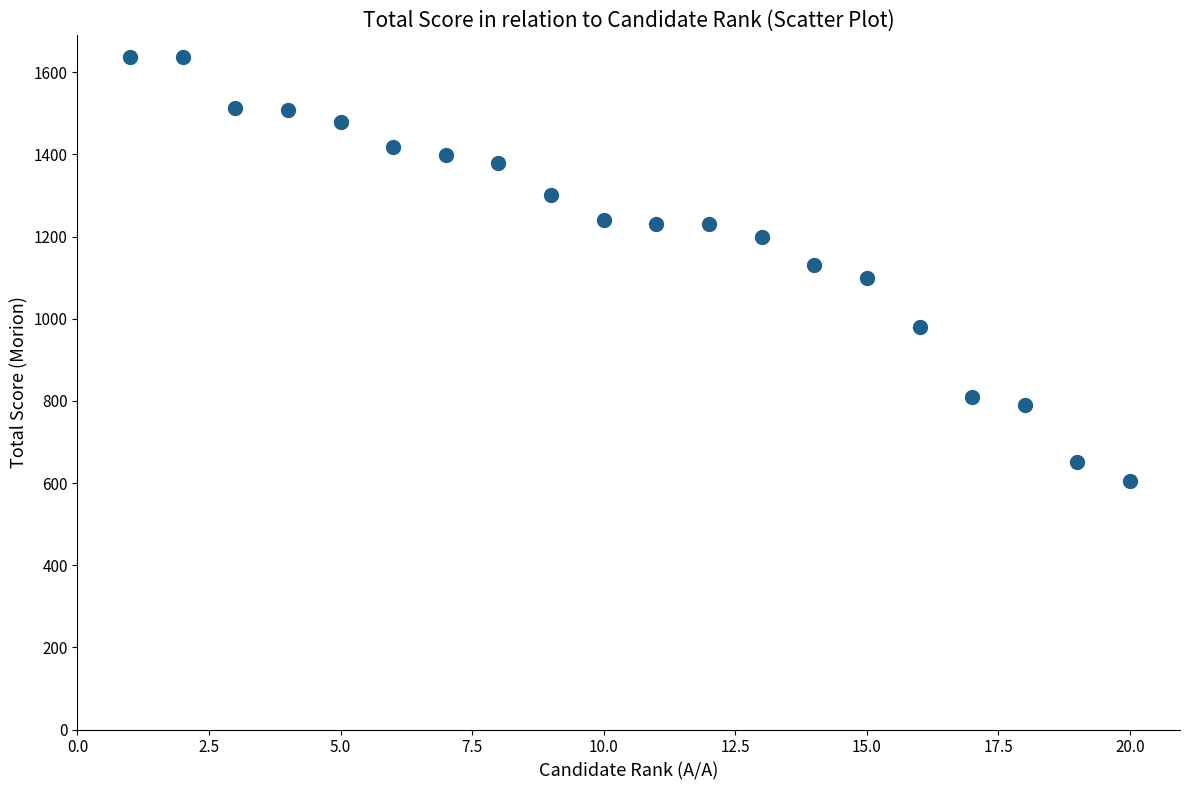

What is the range of Y values (max minus min)?

1033